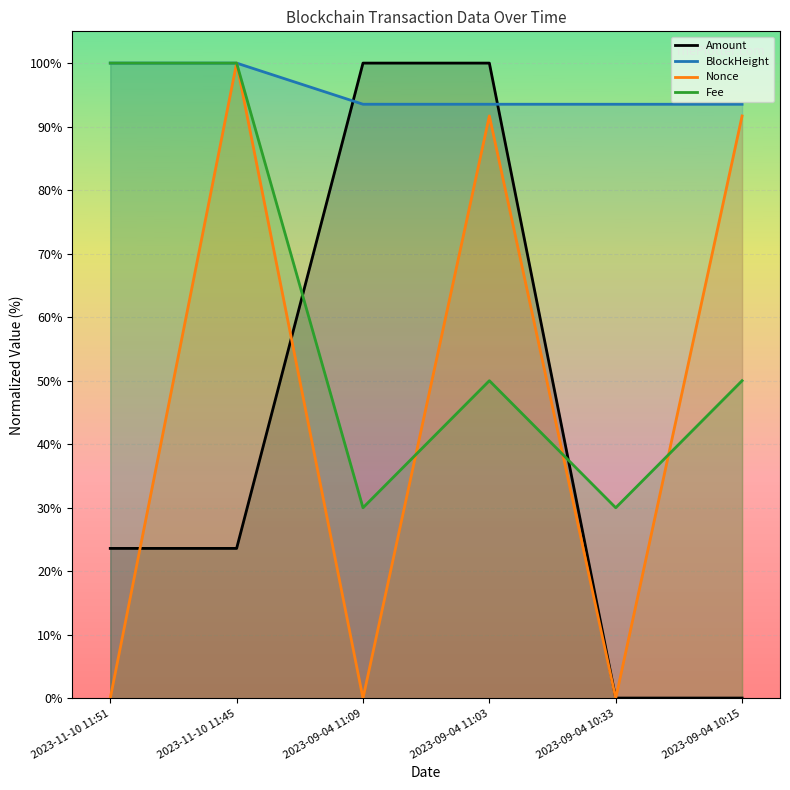

What is the greatest value displayed?

100.0